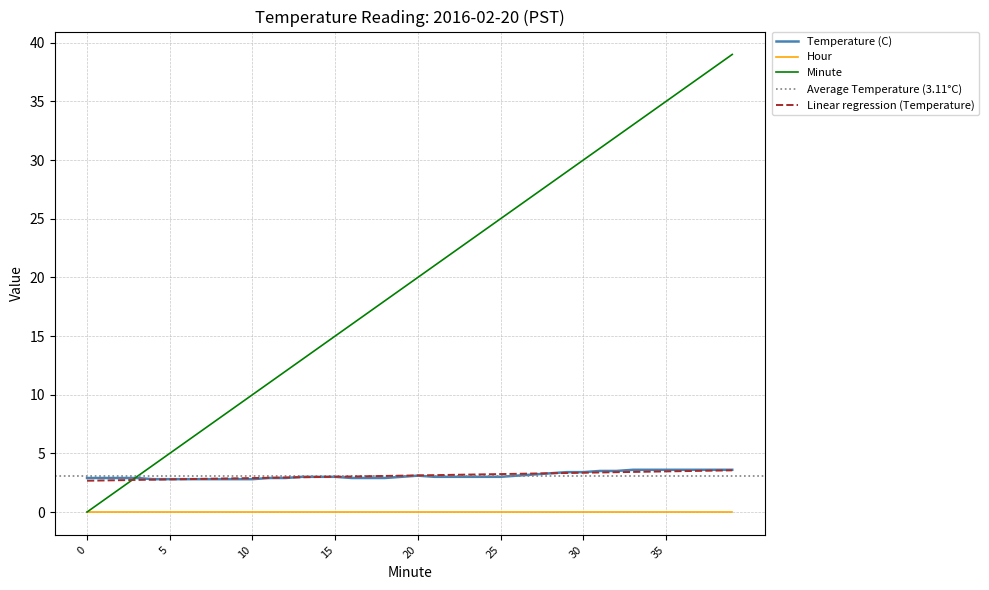

What is the total value across all series at 28?

31.3